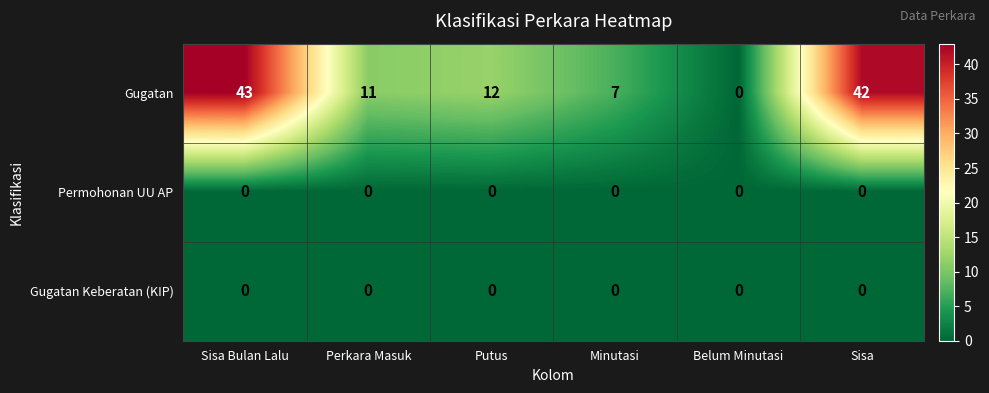

Which series has the largest range (max minus min)?

Gugatan